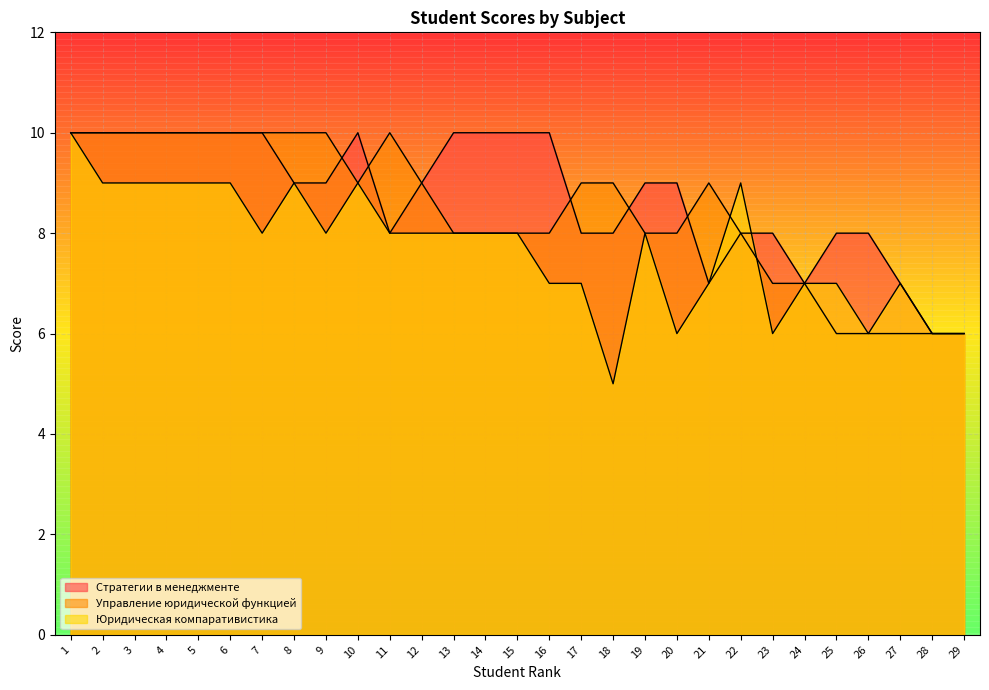

What is the difference between the maximum and minimum values in the Юридическая компаративистика series?

5